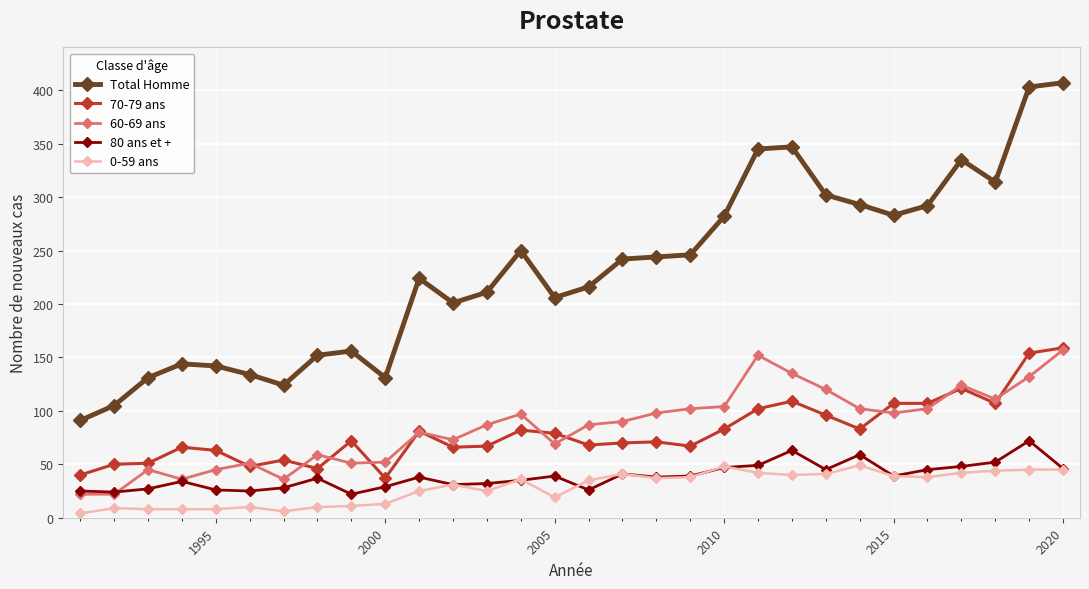

Which series has the largest range (max minus min)?

Total Homme